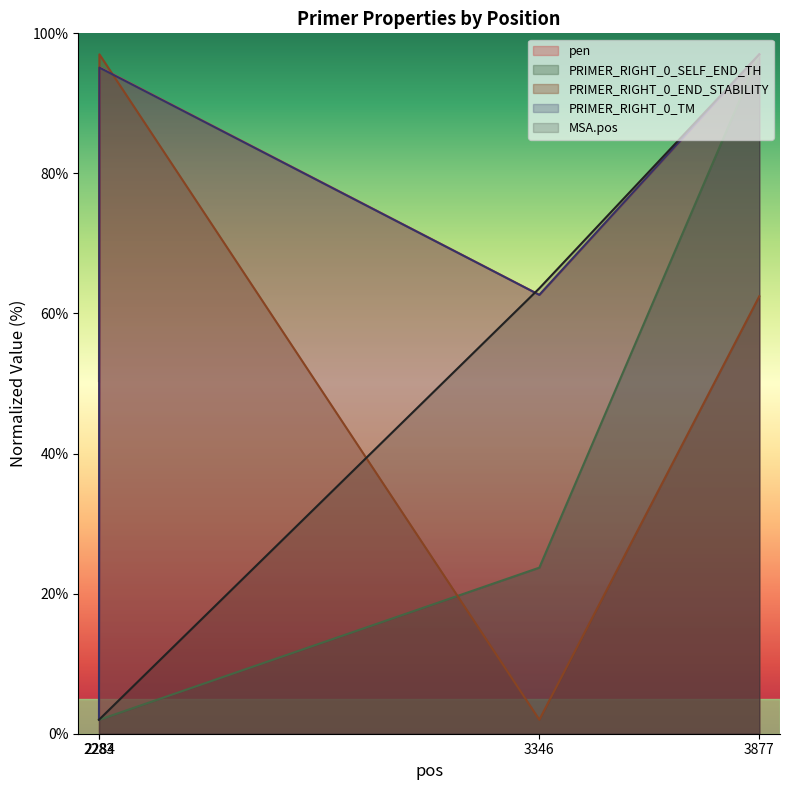

Which series ends up on top after the final intersection of MSA.pos and PRIMER_RIGHT_0_END_STABILITY?

MSA.pos